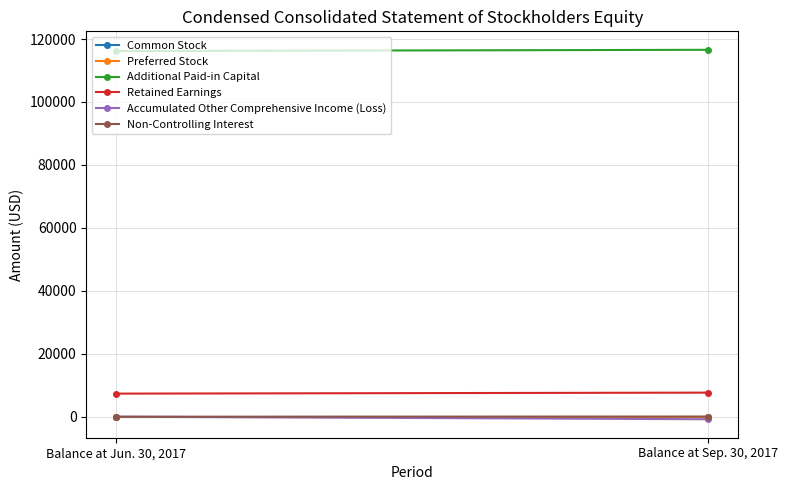

Count the Non-Controlling Interest values in the range 53 to 114.

2